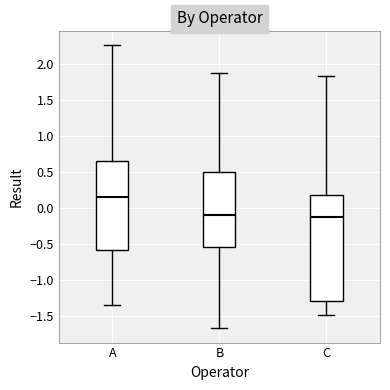

Where is the lower edge of the box for B on the y-axis? The values are not printed on the chart, so give them approximately, as read against the axis.

-0.55